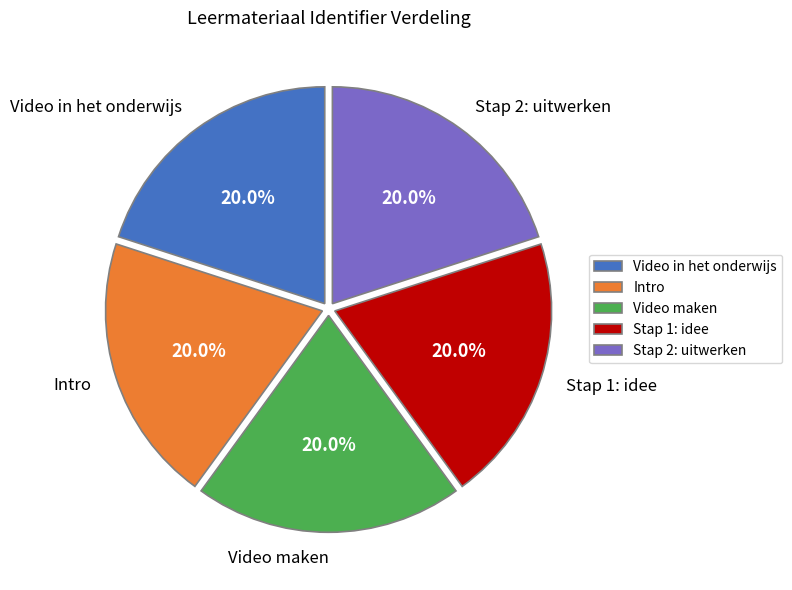

Count the number of slices in the pie.

5